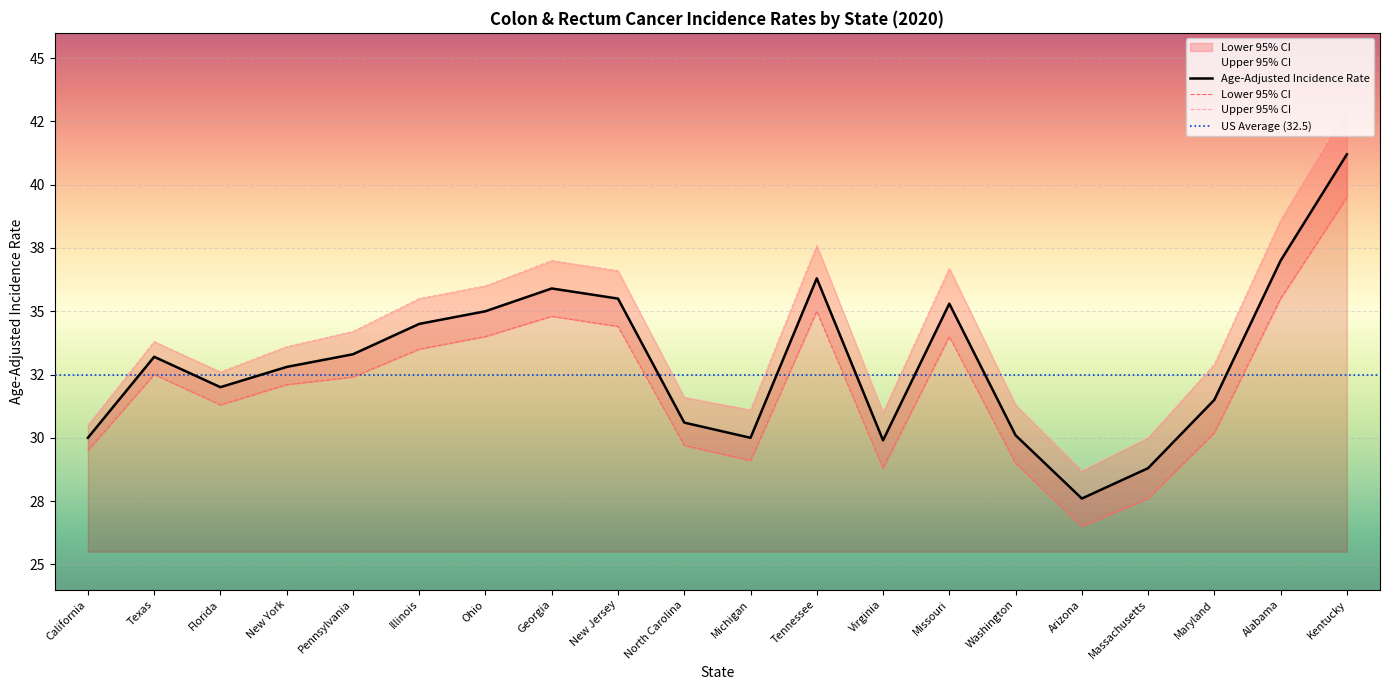

True or false: Upper 95% CI and Age-Adjusted Incidence Rate intersect in this chart.

False